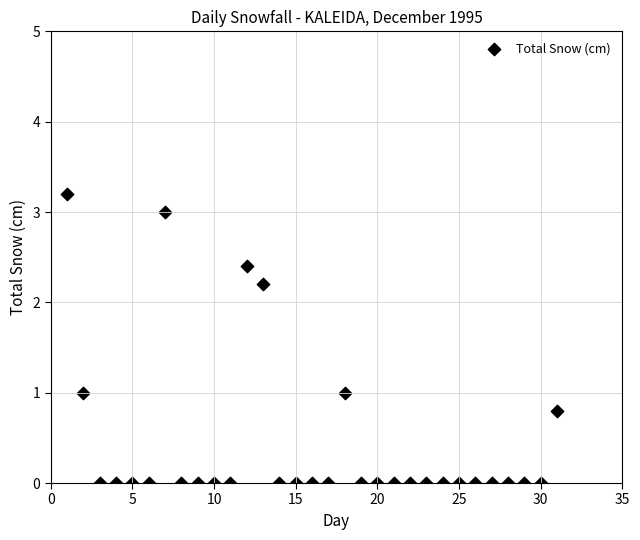

What is the range of X values (max minus min)?

30.0